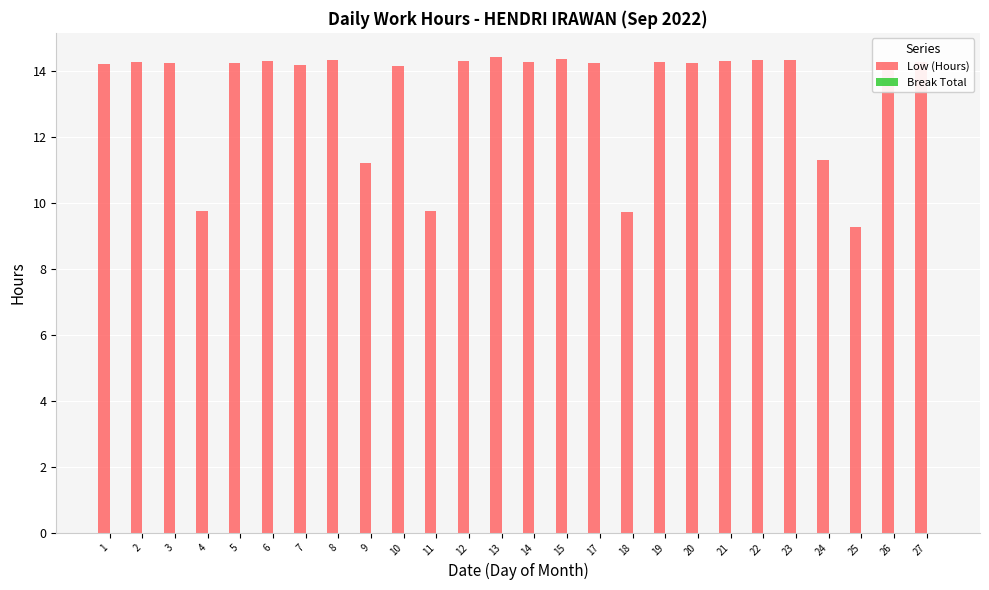

What is the difference between the maximum and second lowest values?

4.7